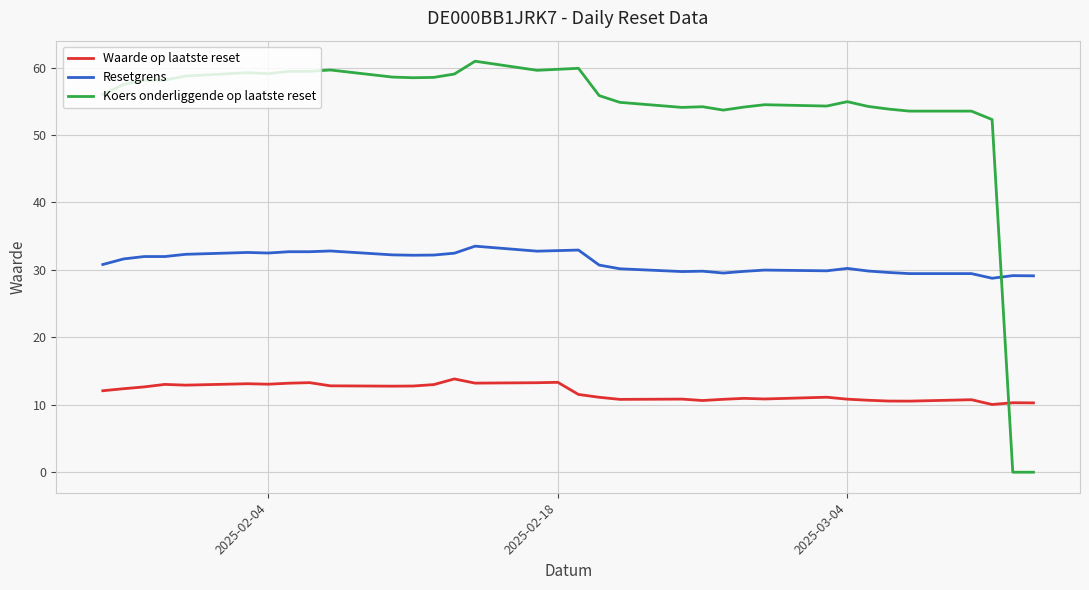

How many times do Resetgrens and Koers onderliggende op laatste reset cross each other?

1